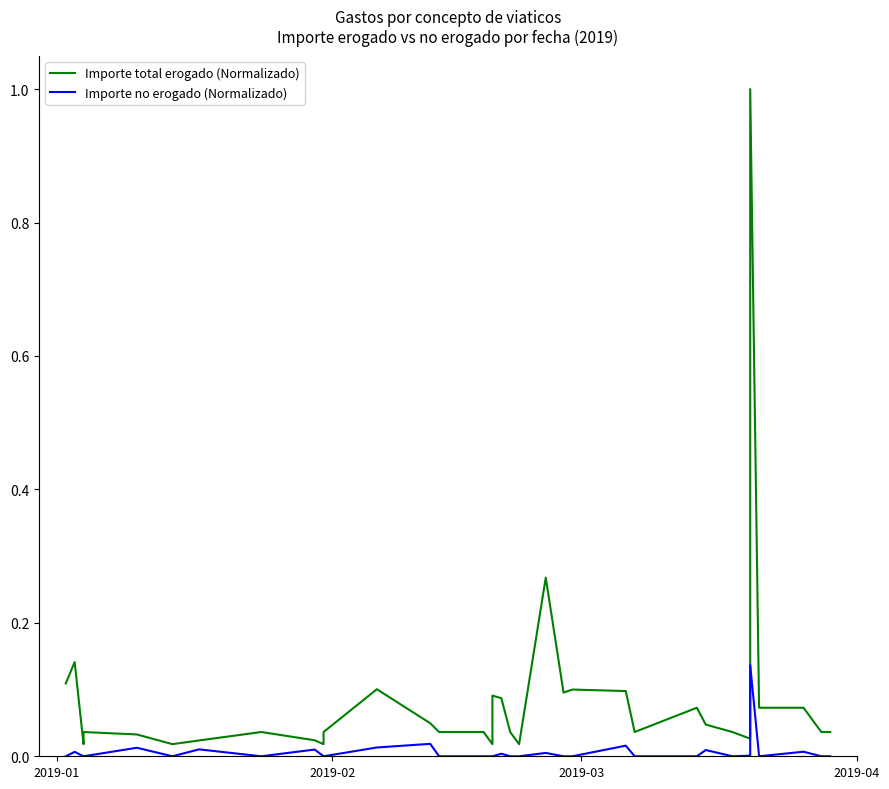

Which series has the largest total across all categories?

Importe total erogado (Normalizado)